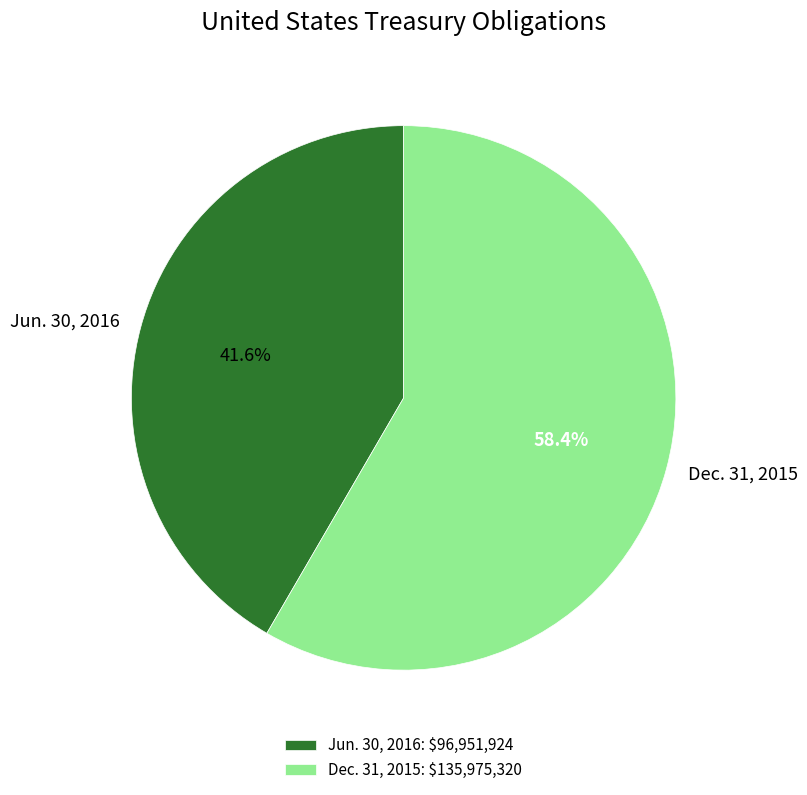

Rank the categories by value from lowest to highest.

Jun. 30, 2016, Dec. 31, 2015